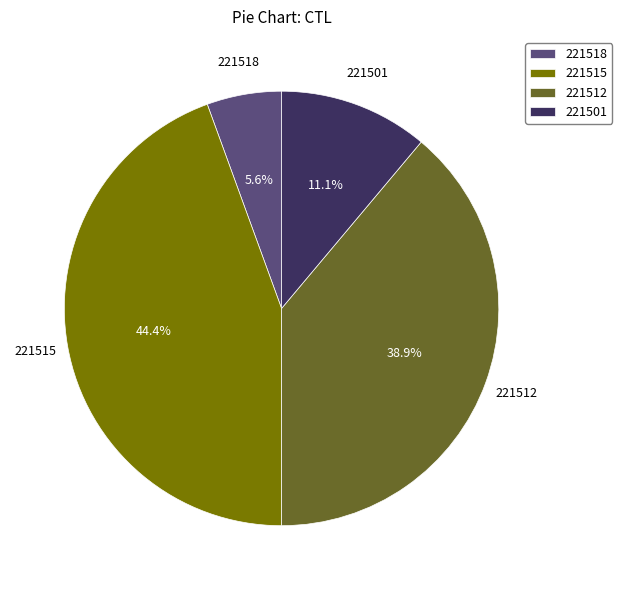

Is there any slice that represents more than half of the pie?

No